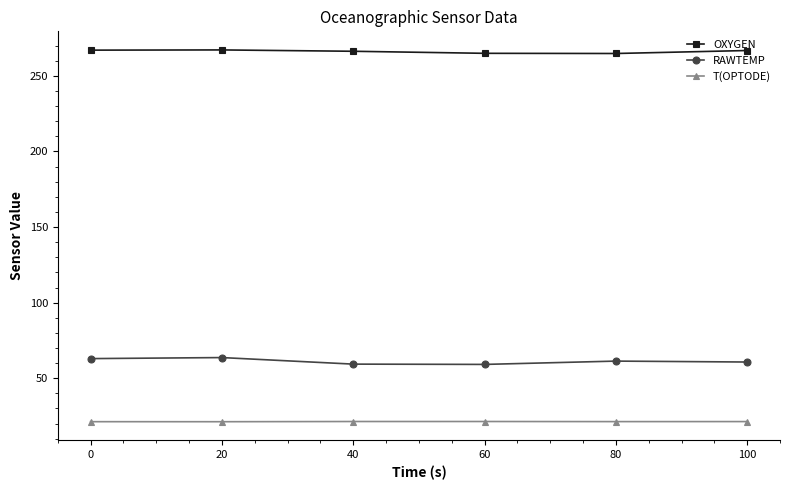

Is this an area chart (filled region under the line)?

No